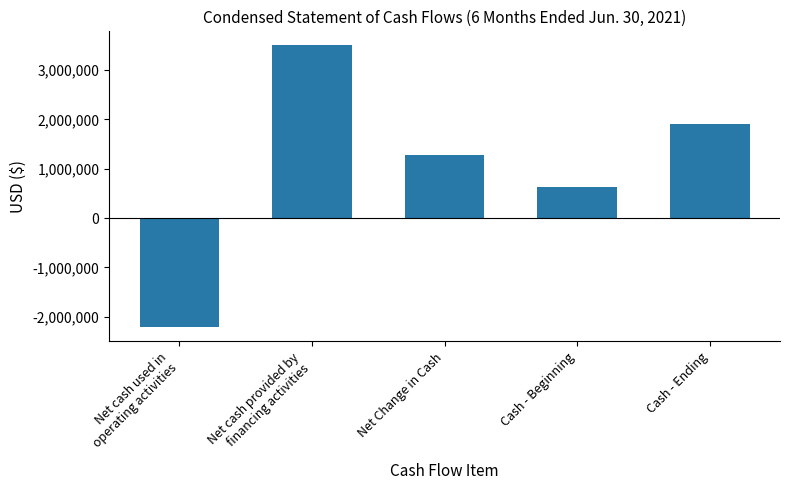

What is the average value?

1023374